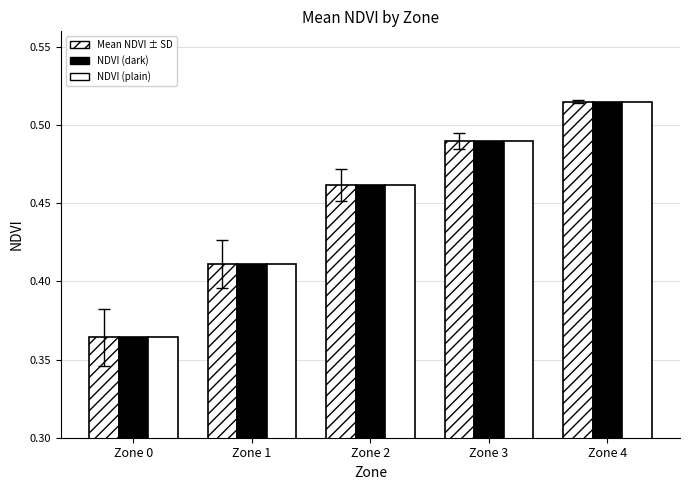

Is it true that Mean NDVI equals 0.8 at Zone 4?

False